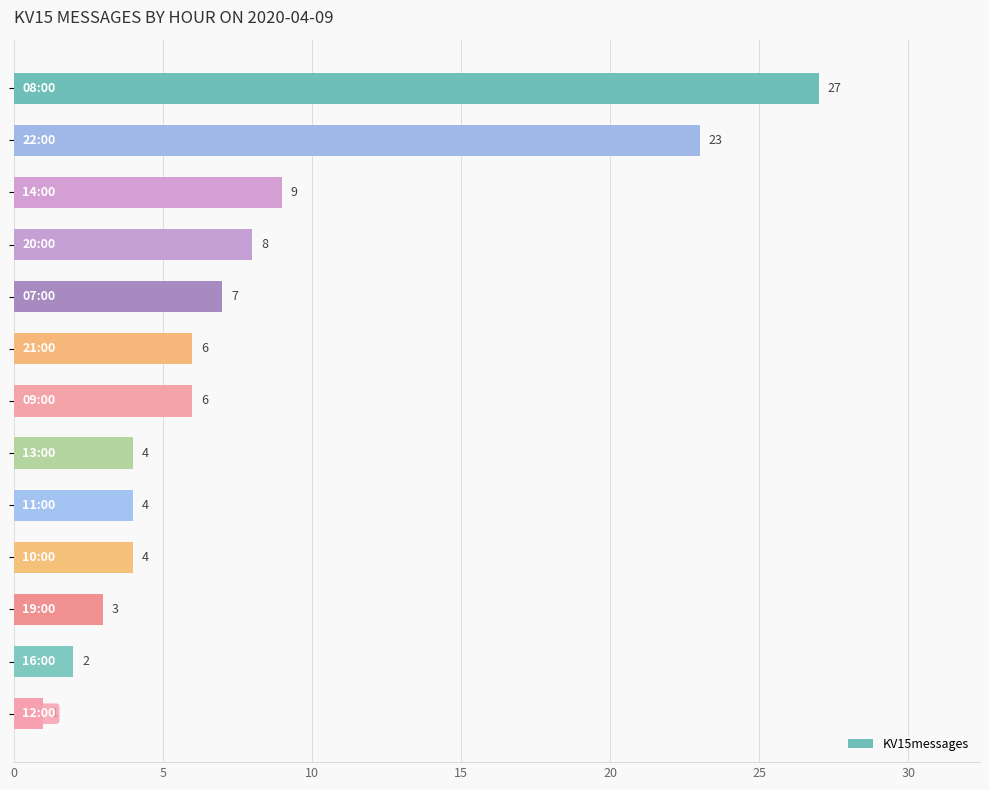

What is the greatest value displayed?

27